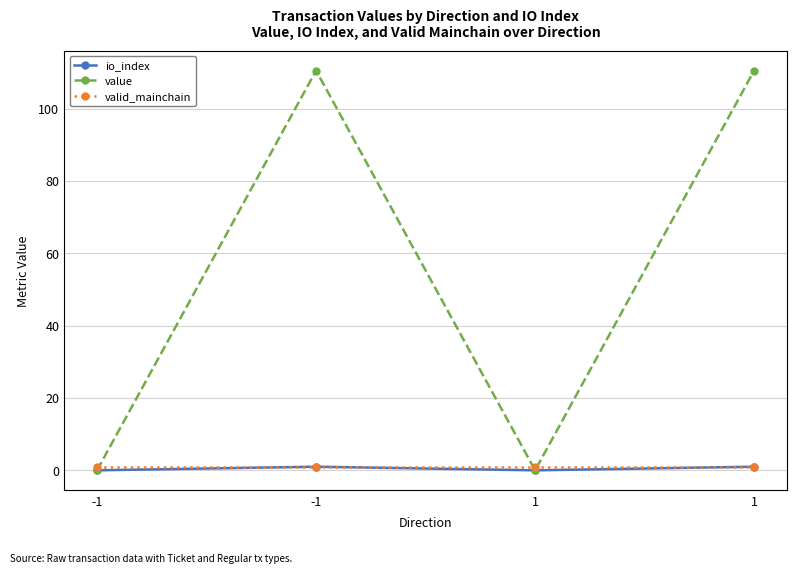

What is the maximum value shown in the chart?

110.5